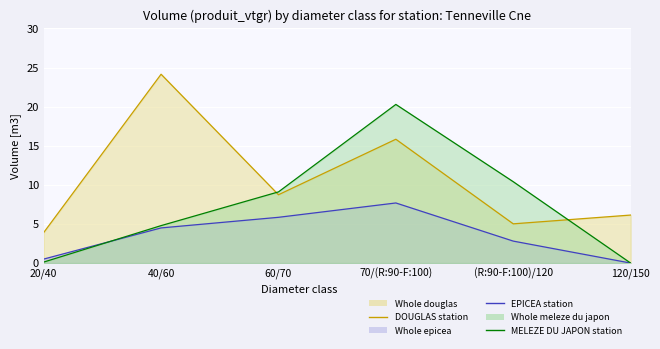

In MELEZE DU JAPON line, how many points are higher than both neighbors (excluding endpoints)?

1